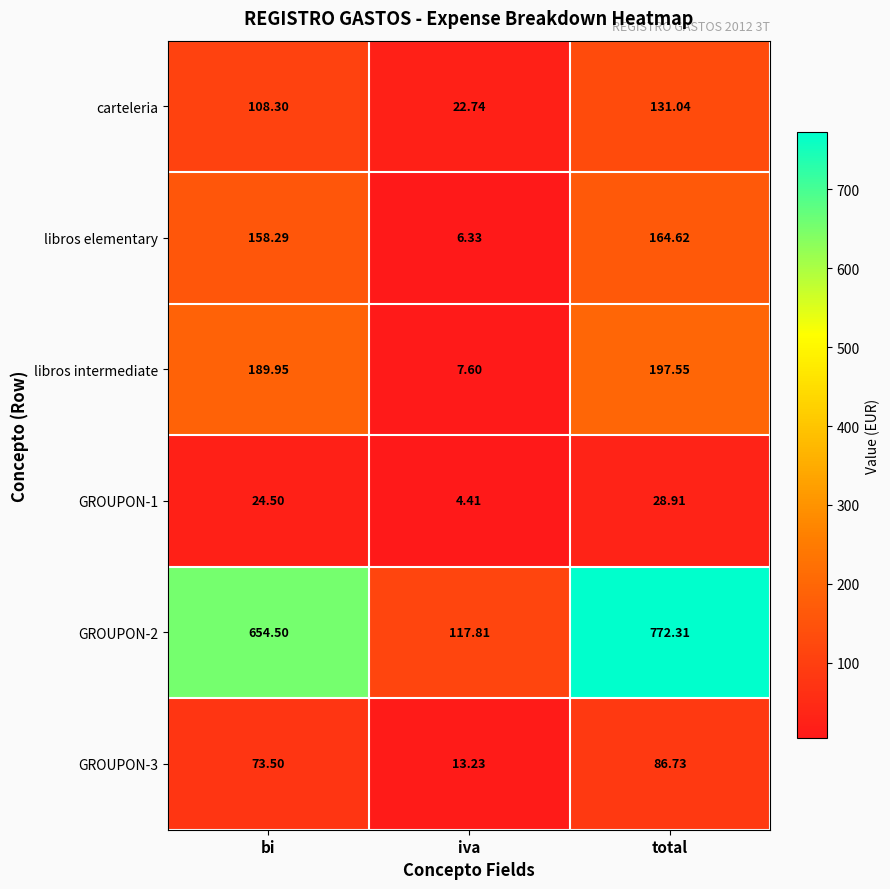

At which category does the chart reach its minimum across all series?

iva